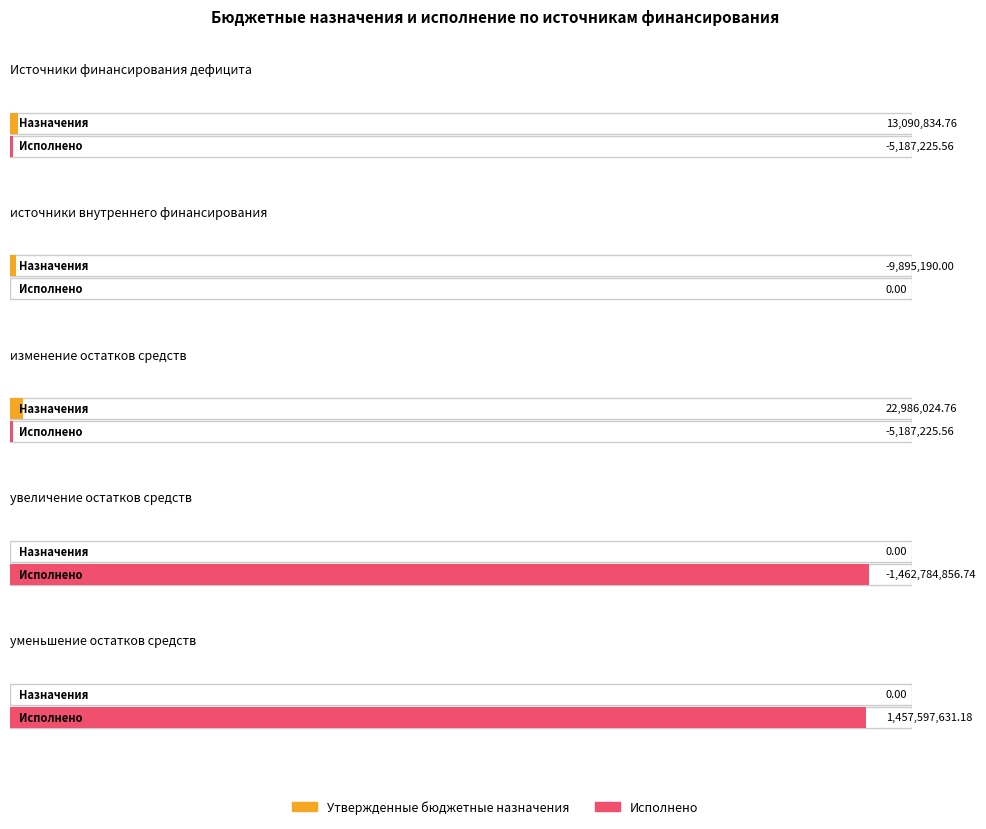

What is the label of the 5th bar from the right?

Источники финансирования дефицита